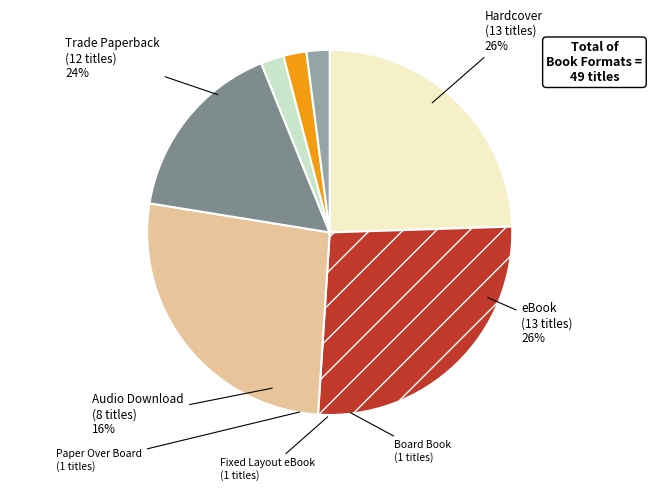

Combined, what portion of the pie is Fixed Layout eBook and eBook?

28.6%